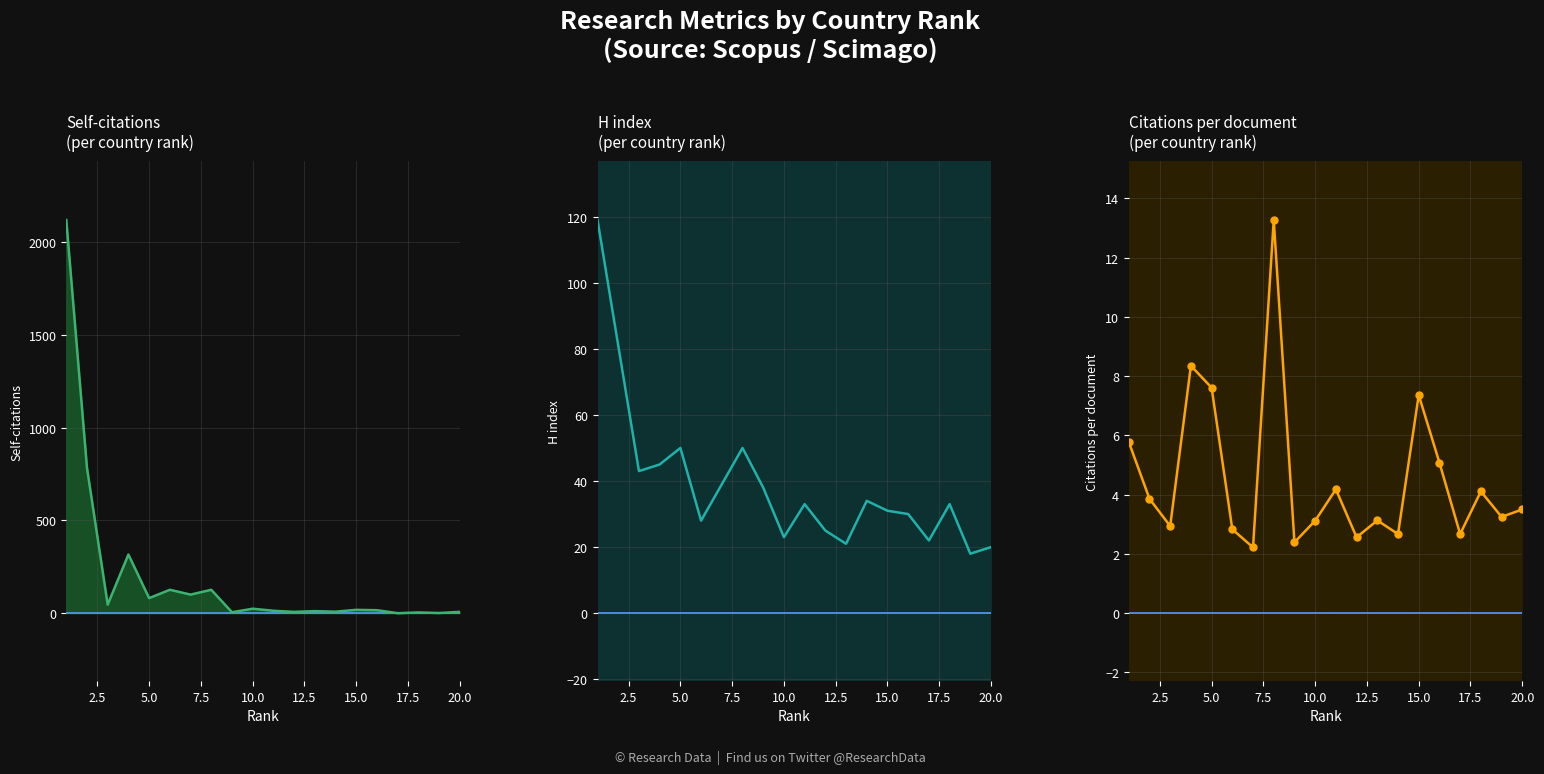

What are all the series names shown in the legend?

Self-citations
(per country rank), H index
(per country rank), Citations per document
(per country rank)